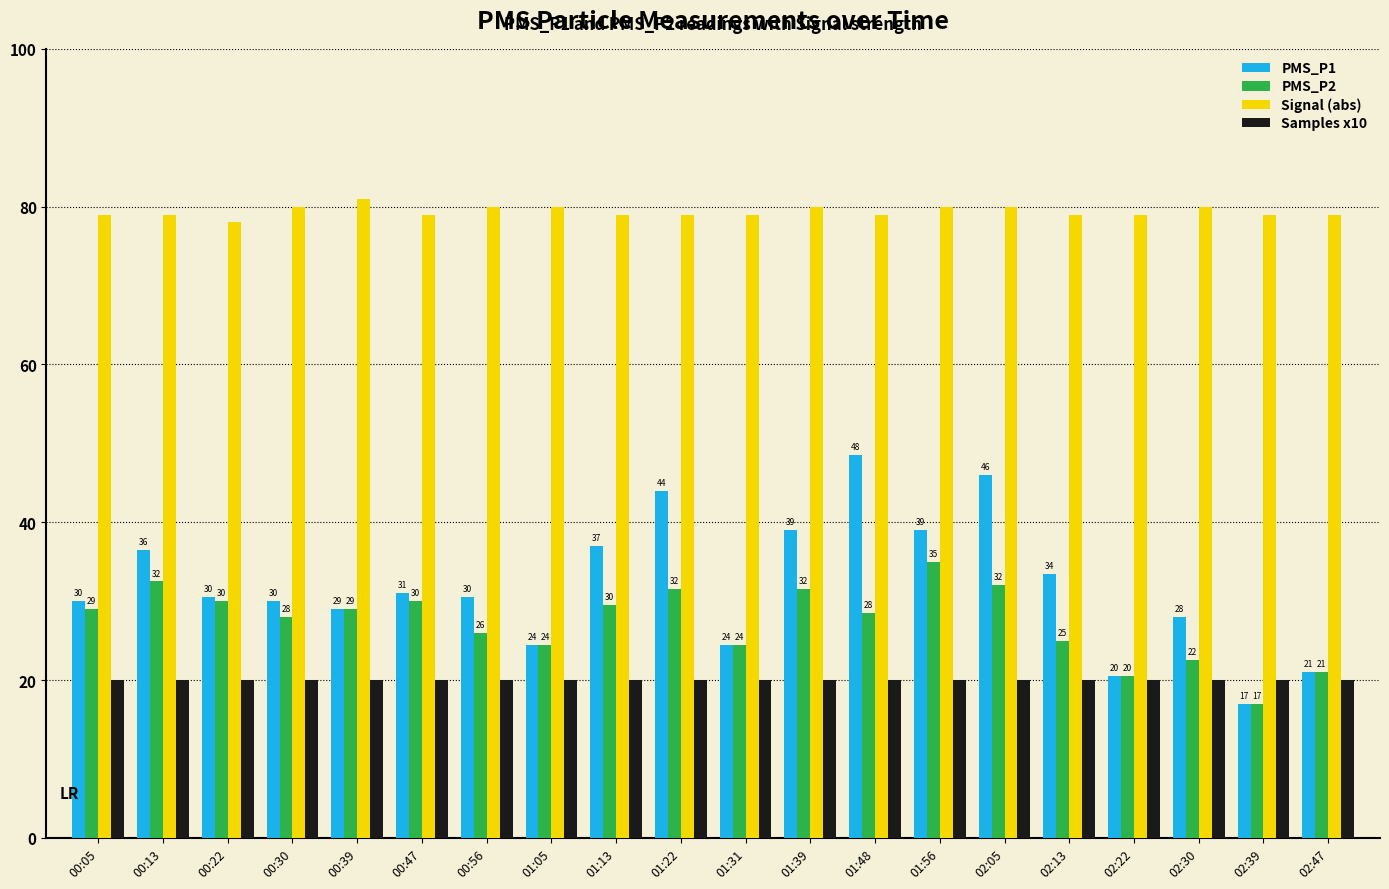

What is the difference between the maximum and minimum values in the Signal (abs) series?

3.0